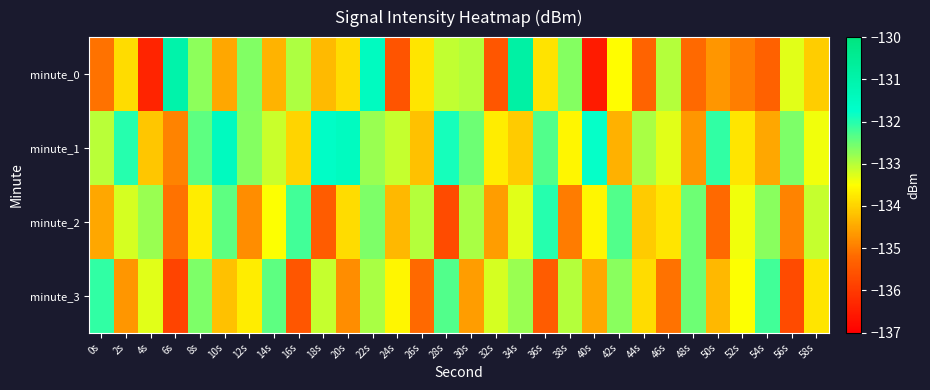

Reading left to right, what are all the values shown in this chart?

minute_0: 0s=-135.1	2s=-133.9	4s=-136.4	6s=-131.0	8s=-132.7	10s=-134.5	12s=-132.6	14s=-134.4	16s=-132.9	18s=-134.3	20s=-133.9	22s=-131.5	24s=-135.5	26s=-133.8	28s=-133.1	30s=-133.0	32s=-135.5	34s=-130.9	36s=-133.8	38s=-132.7	40s=-136.5	42s=-133.5	44s=-135.3	46s=-133.0	48s=-135.2	50s=-134.7	52s=-135.0	54s=-135.3	56s=-133.3	58s=-134.0
minute_1: 0s=-133.0	2s=-132.0	4s=-134.1	6s=-134.9	8s=-132.4	10s=-131.5	12s=-132.7	14s=-133.1	16s=-134.0	18s=-131.6	20s=-131.5	22s=-132.8	24s=-133.1	26s=-134.2	28s=-131.9	30s=-132.5	32s=-133.7	34s=-134.1	36s=-132.3	38s=-133.6	40s=-131.8	42s=-134.4	44s=-132.9	46s=-133.3	48s=-134.7	50s=-132.1	52s=-133.8	54s=-134.5	56s=-132.6	58s=-133.4
minute_2: 0s=-134.5	2s=-133.2	4s=-132.8	6s=-135.1	8s=-133.7	10s=-132.4	12s=-134.8	14s=-133.5	16s=-132.2	18s=-135.4	20s=-133.9	22s=-132.6	24s=-134.3	26s=-133.0	28s=-135.7	30s=-132.9	32s=-134.6	34s=-133.3	36s=-132.0	38s=-135.0	40s=-133.6	42s=-132.3	44s=-134.1	46s=-133.8	48s=-132.5	50s=-135.2	52s=-133.4	54s=-132.7	56s=-134.9	58s=-133.1
minute_3: 0s=-132.1	2s=-134.7	4s=-133.3	6s=-135.8	8s=-132.6	10s=-134.2	12s=-133.7	14s=-132.4	16s=-135.5	18s=-133.1	20s=-134.8	22s=-132.9	24s=-133.6	26s=-135.2	28s=-132.3	30s=-134.6	32s=-133.2	34s=-132.8	36s=-135.4	38s=-133.0	40s=-134.5	42s=-132.7	44s=-133.9	46s=-135.1	48s=-132.5	50s=-134.3	52s=-133.5	54s=-132.2	56s=-135.7	58s=-133.8